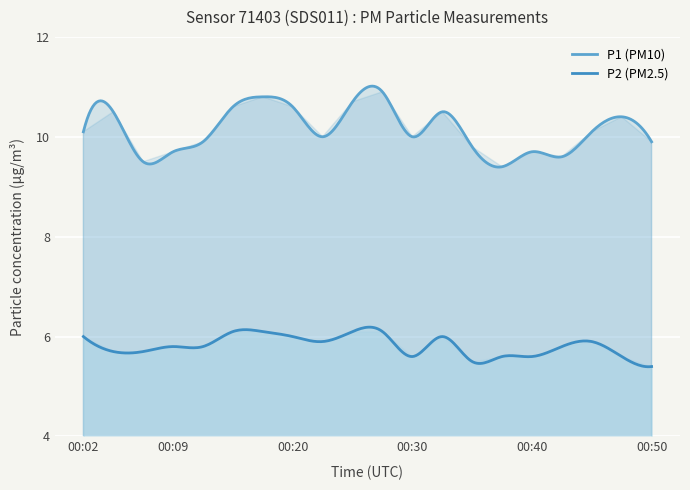

At which category is the sum across all series the highest?

00:27